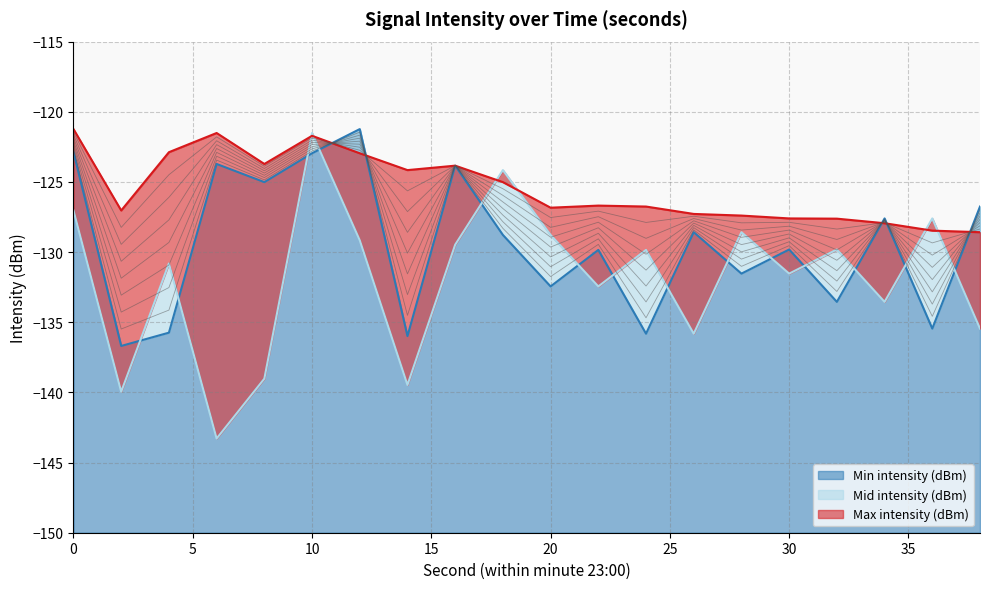

What is the difference between the maximum and minimum values in the Min intensity (dBm) series?

15.5